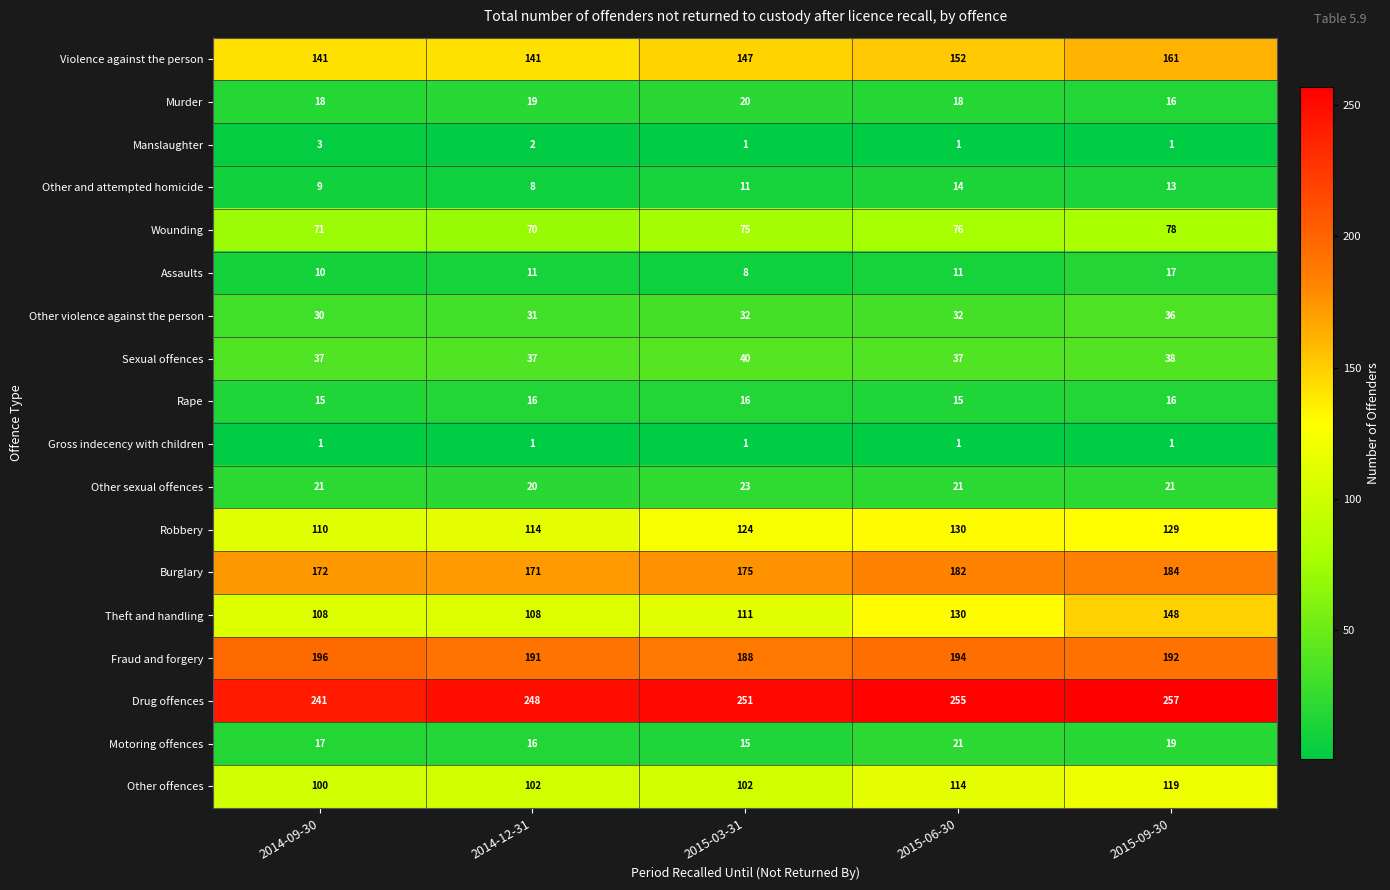

What is the approximate value of Motoring offences at 2015-06-30?

21